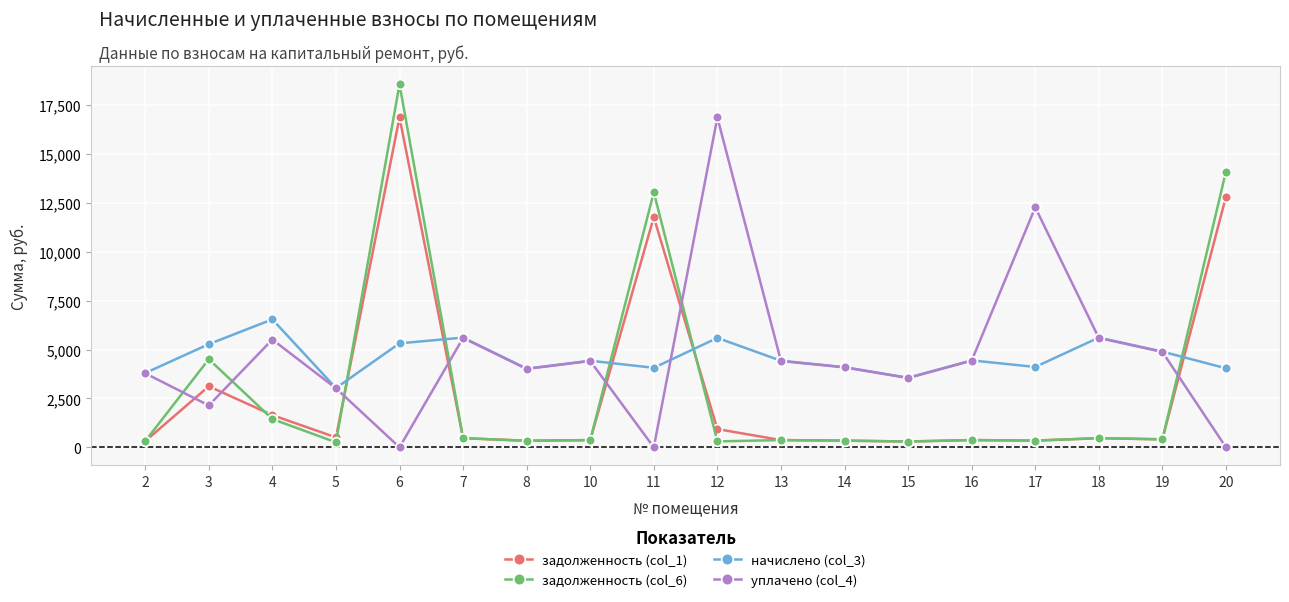

The value of уплачено (col_4) at 7 is 1257.5. True or false?

False